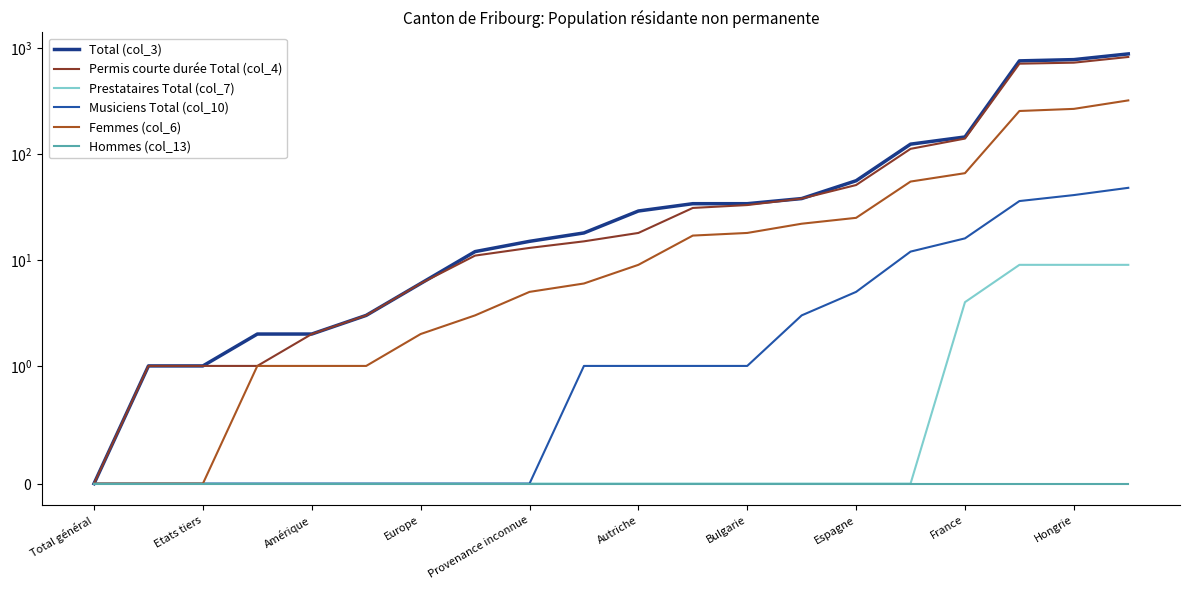

How many positive values does the Femmes (col_6) series have?

17